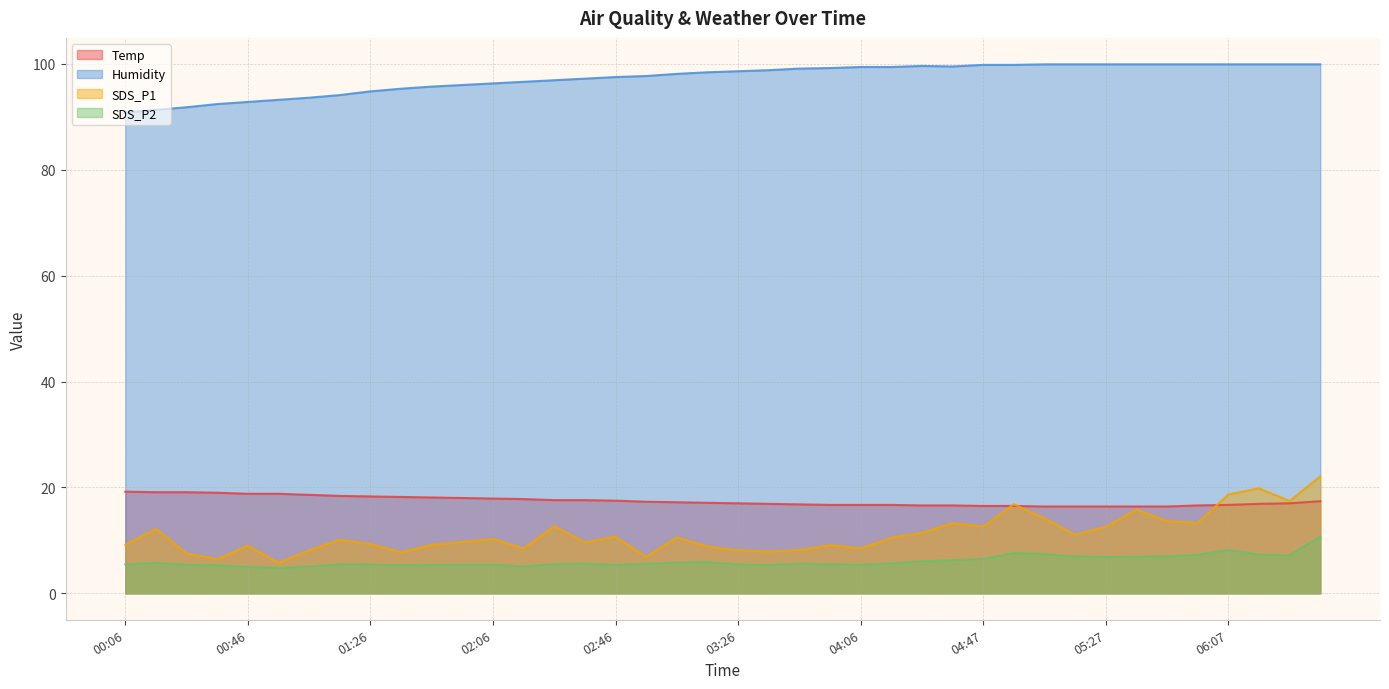

True or false: Humidity has a value of 140.0 at 02:26.

False